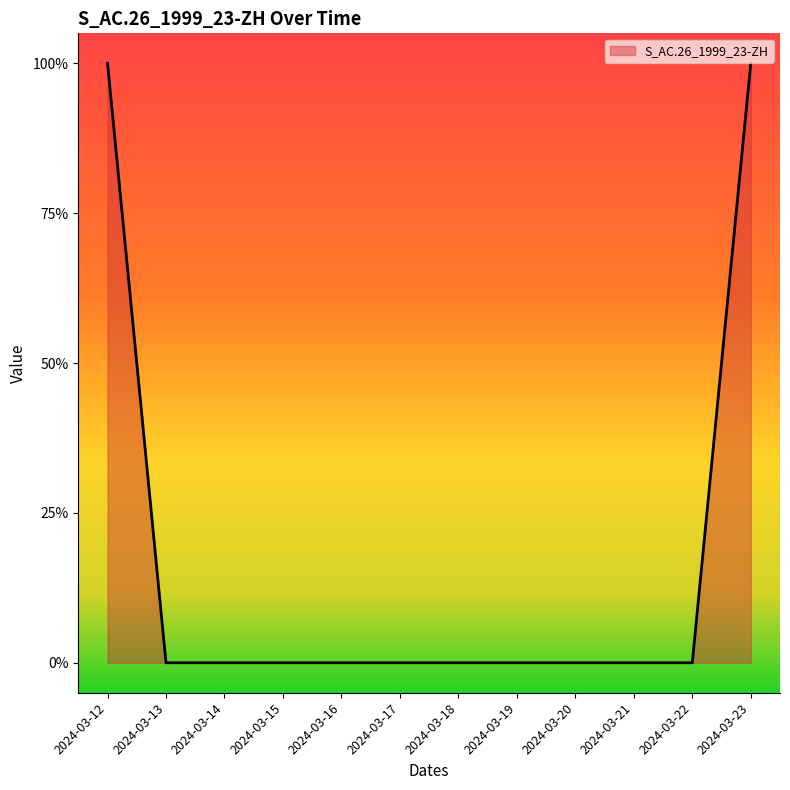

Is this an area chart (filled region under the line)?

Yes